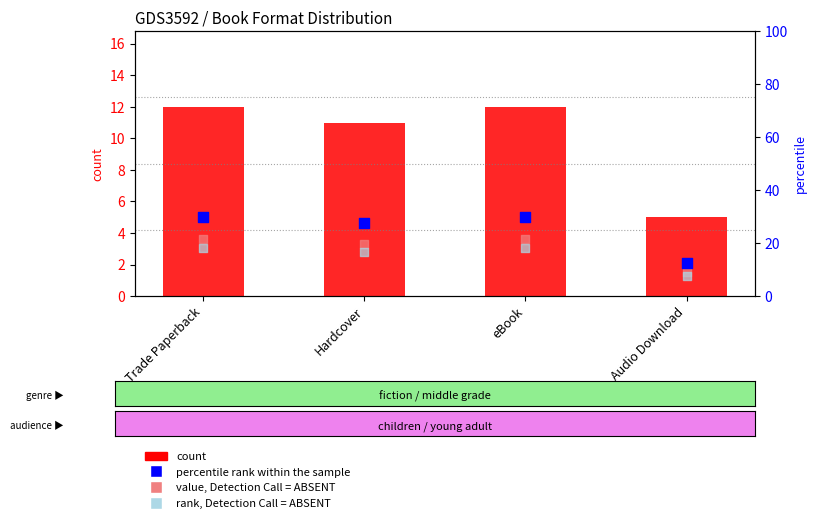

Which series reaches the maximum Y coordinate?

percentile rank within the sample